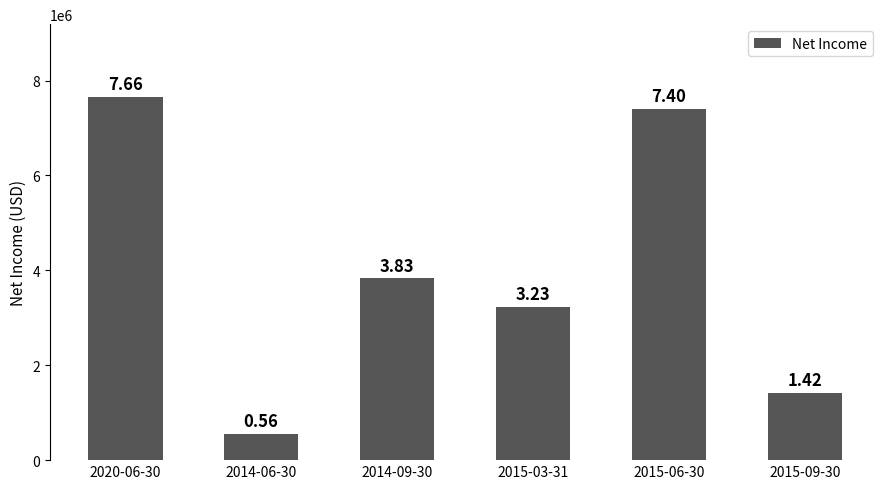

What is the minimum value shown in the chart?

557000